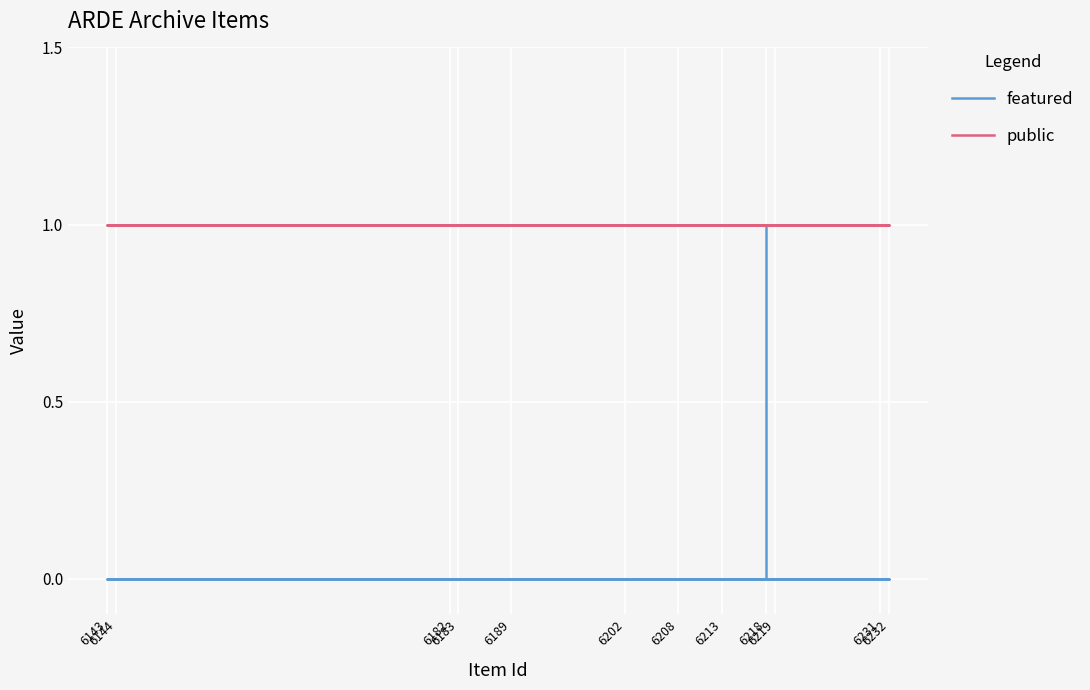

True or false: featured and public intersect in this chart.

False